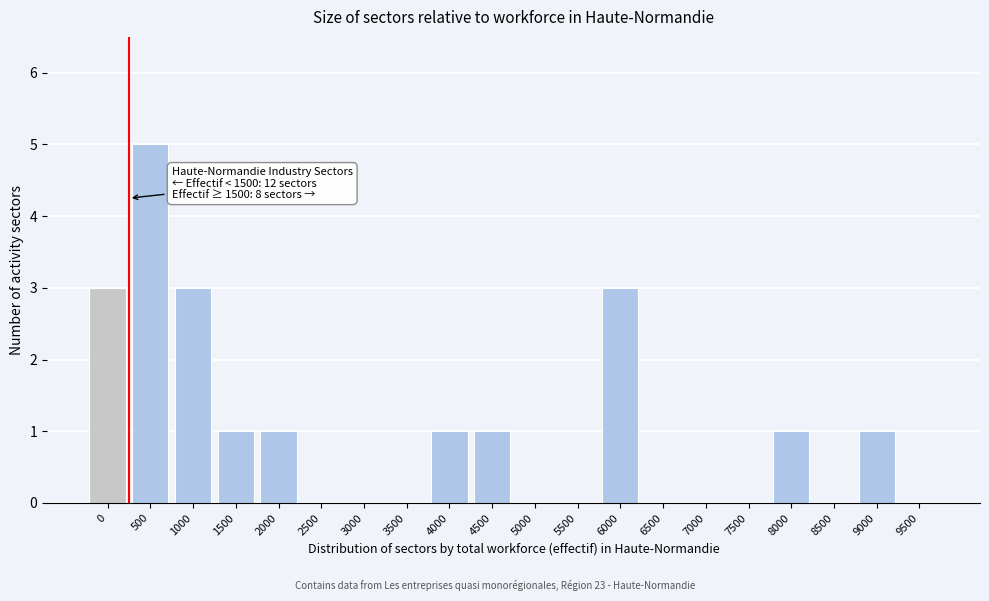

Reading right to left, list all the values displayed in this chart.

9500=0	9000=1	8500=0	8000=1	7500=0	7000=0	6500=0	6000=3	5500=0	5000=0	4500=1	4000=1	3500=0	3000=0	2500=0	2000=1	1500=1	1000=3	500=5	0=3